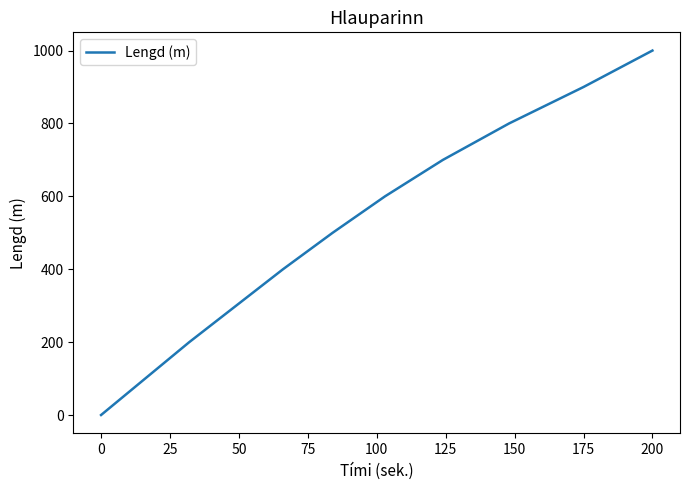

True or false: there are more than 1 points higher than both neighbors.

False